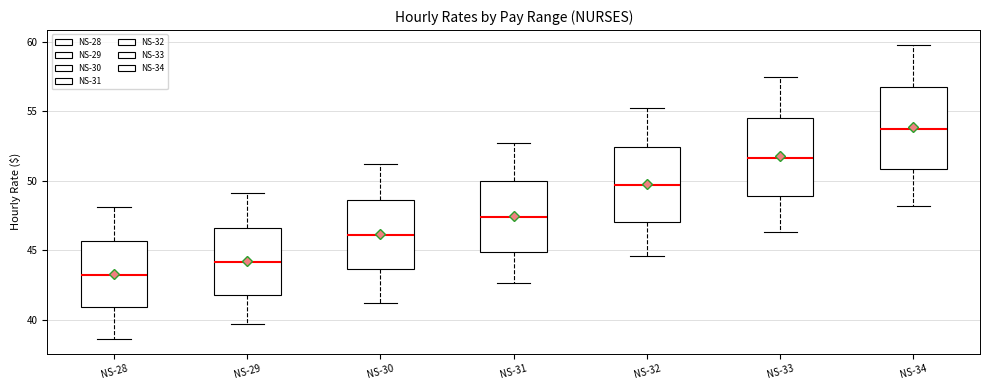

Where does the upper whisker of the box for NS-31 end on the y-axis? The values are not printed on the chart, so give them approximately, as read against the axis.

52.5